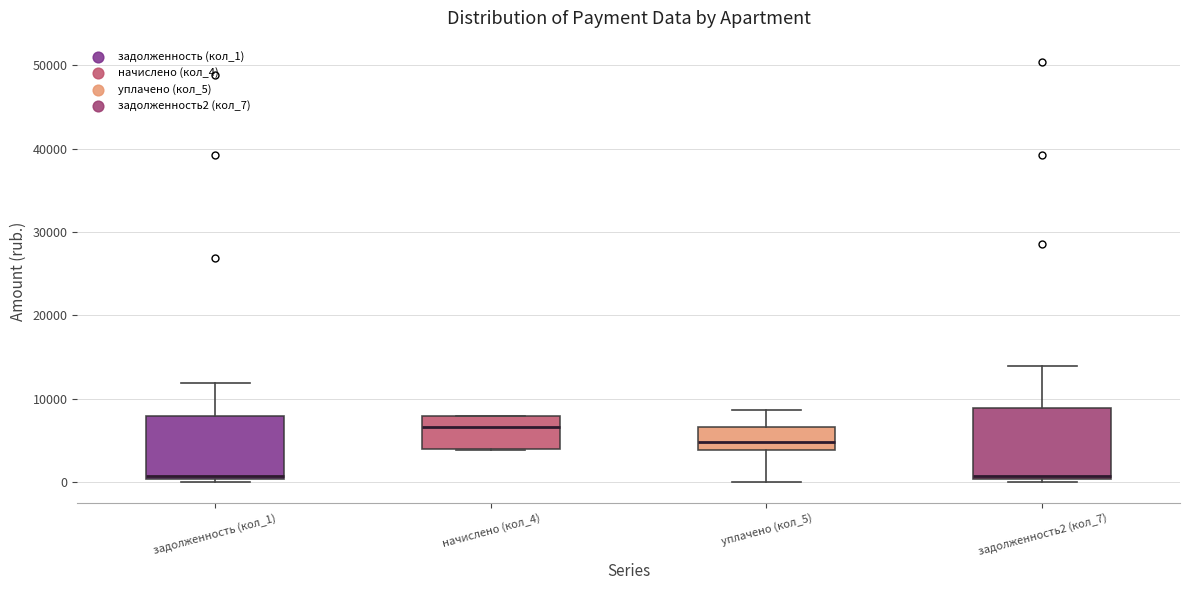

Reading left to right, read every box against the y-axis: the position of its median line, the range the box covers, and the ends of its whiskers. The values are not printed on the chart, so give them approximately, as read against the axis.

задолженность (кол_1): median 1000, box 0 to 8000, whiskers 0 (just below the box's lower edge) to 12000
начислено (кол_4): median 7000, box 4000 to 8000, whiskers 4000 to 8000
уплачено (кол_5): median 5000, box 4000 to 7000, whiskers 0 to 9000
задолженность2 (кол_7): median 1000, box 0 to 9000, whiskers 0 (just below the box's lower edge) to 14000